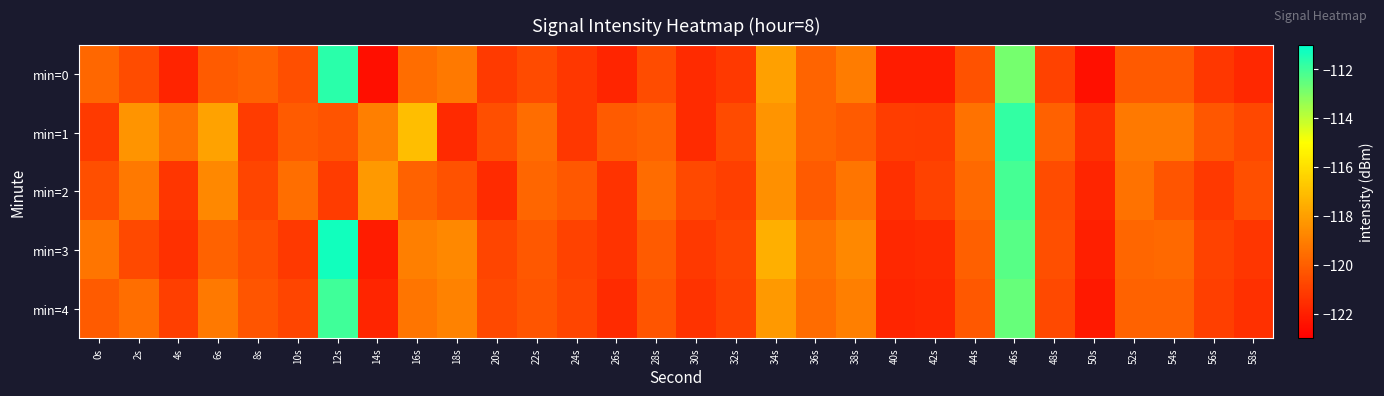

At which category is the sum across all series the highest?

46s